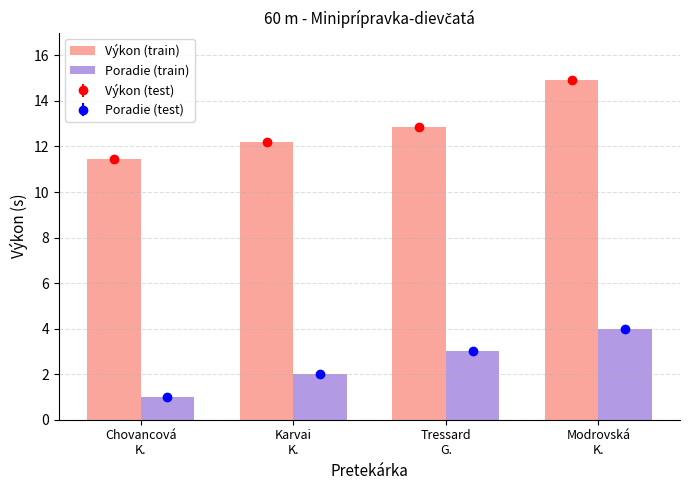

The Výkon (train) series shows 24.2 at Modrovská
K.. True or false?

False